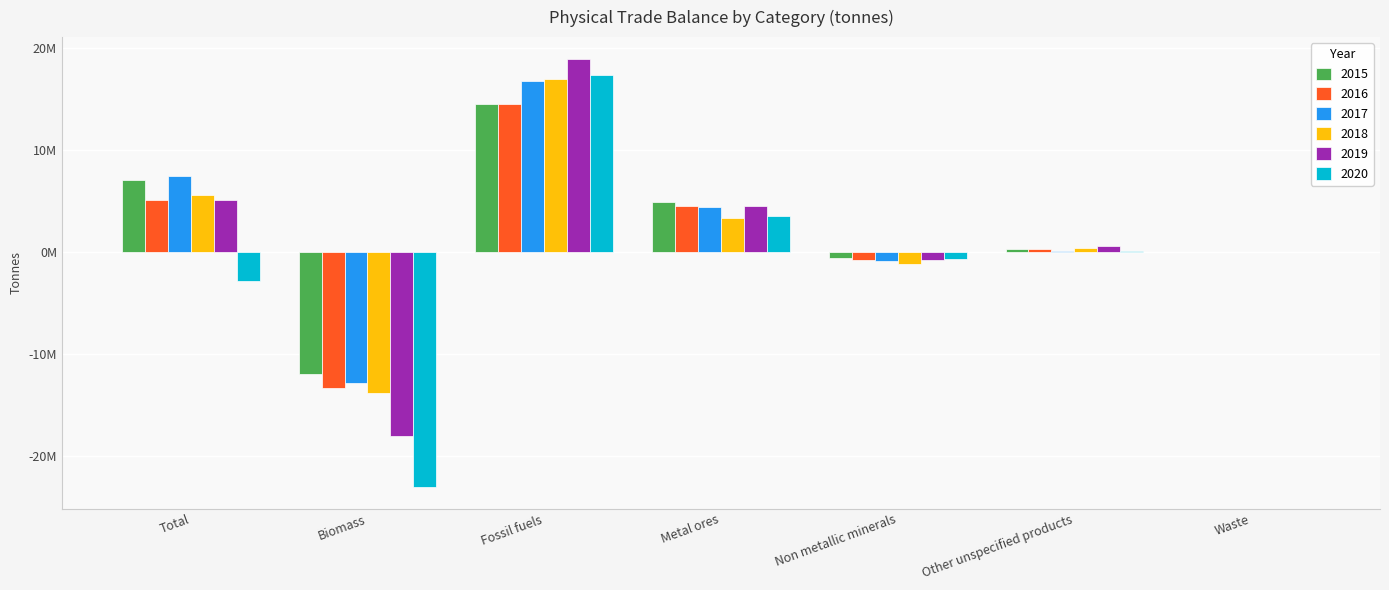

What is the difference between the maximum and minimum values in the 2015 series?

26513088.3